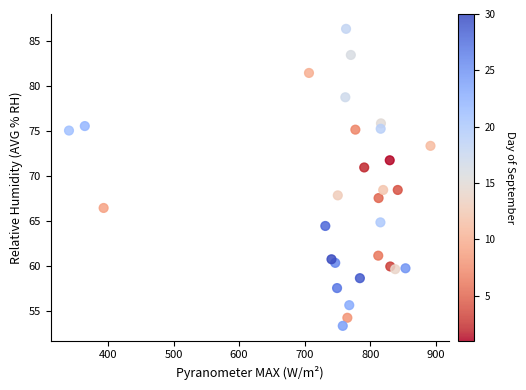

What is the range of Y values (max minus min)?

33.0